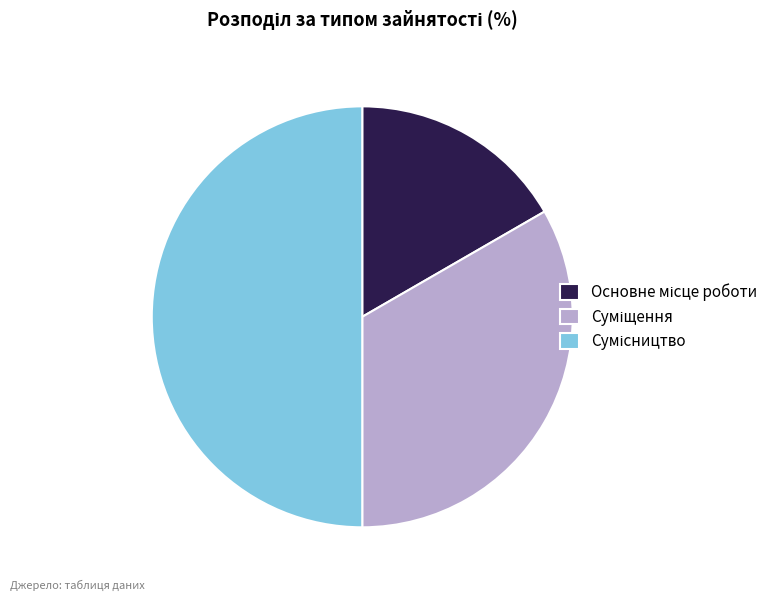

True or false: Суміщення accounts for 22% of the total.

False